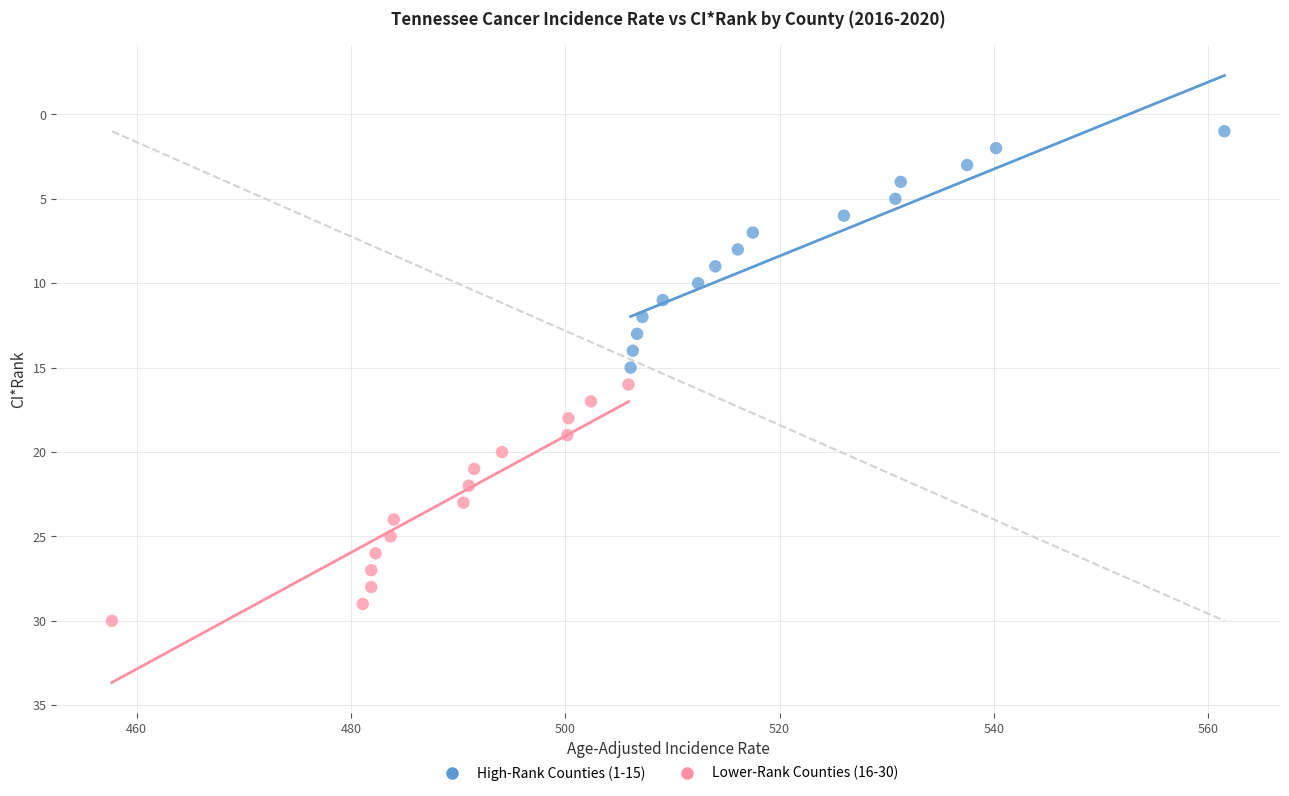

Which series contains the lowest Y value?

High-Rank Counties (1-15)